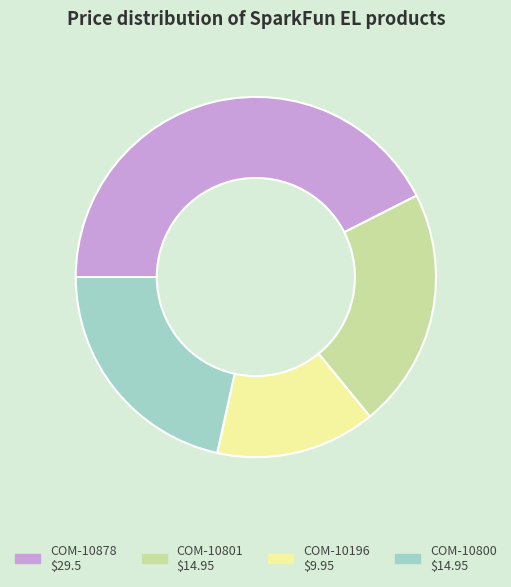

Does COM-10878 account for over 50% of the chart?

No